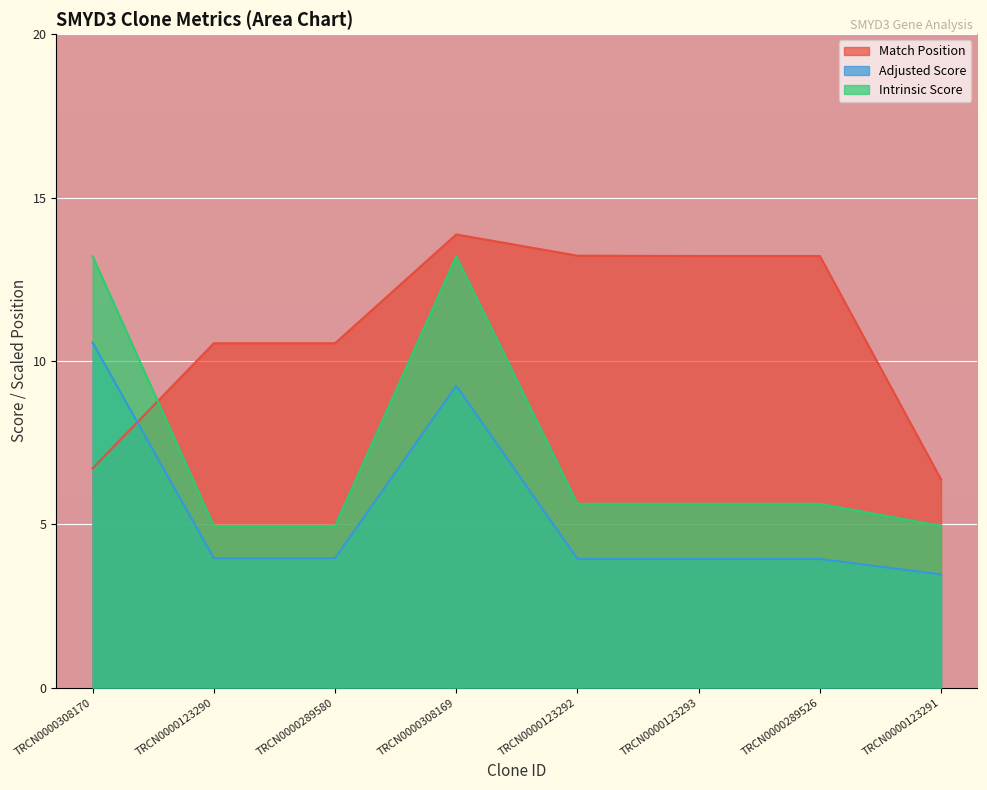

Rank the categories by Adjusted Score value from lowest to highest.

TRCN0000123291, TRCN0000123292, TRCN0000123293, TRCN0000289526, TRCN0000123290, TRCN0000289580, TRCN0000308169, TRCN0000308170